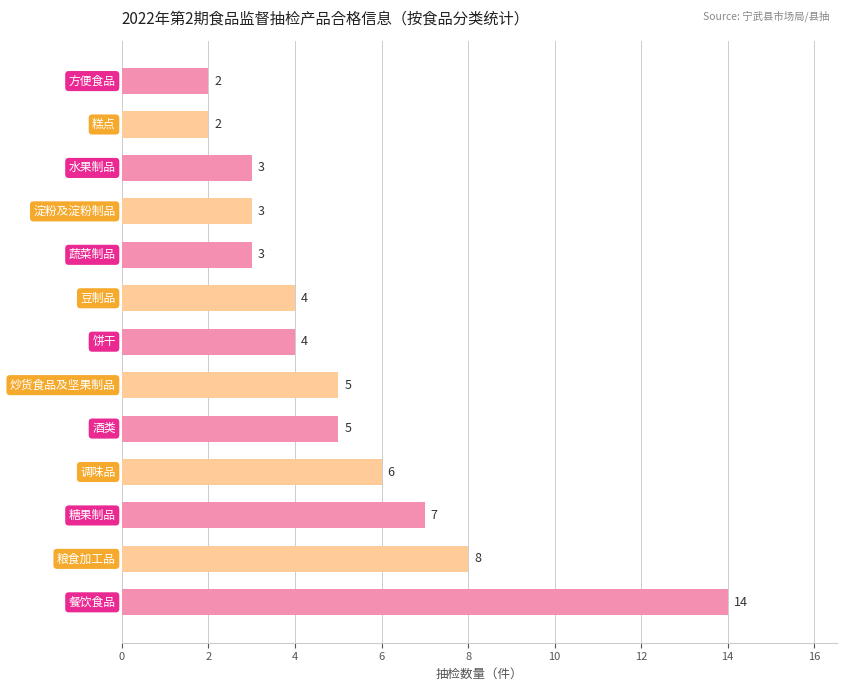

Are the bars grouped side by side (vs. stacked)?

No